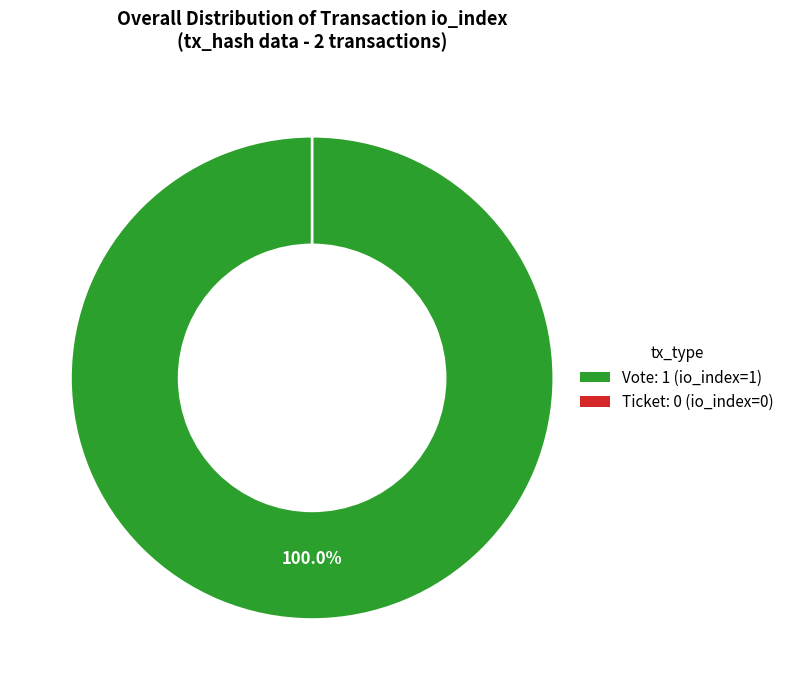

How many slices are in this pie chart?

2